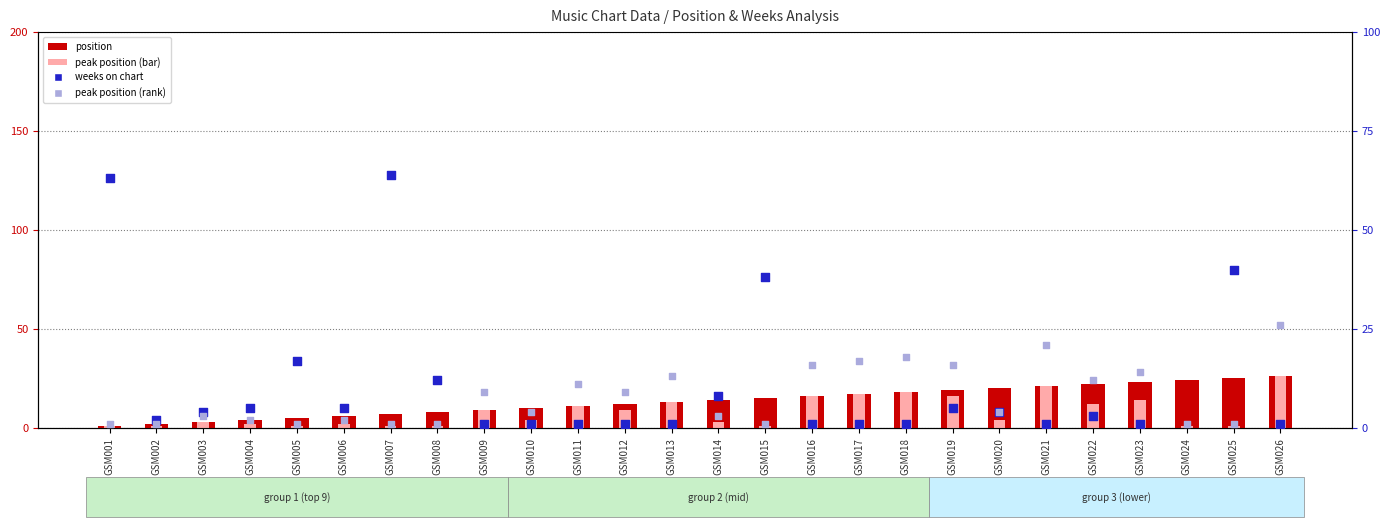

At how many categories does at least one series exceed 126?

1